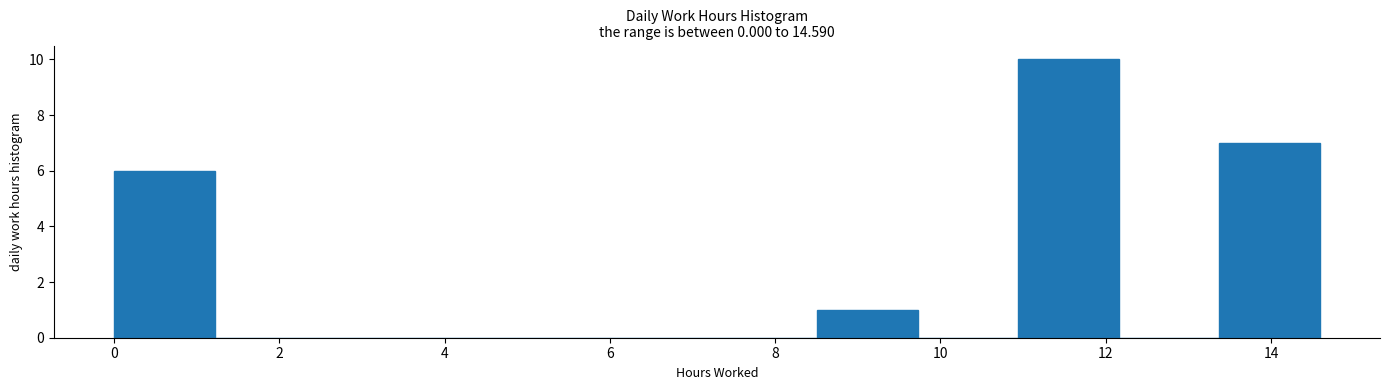

Which range on the x-axis has the tallest bar?

11.0 to 12.2